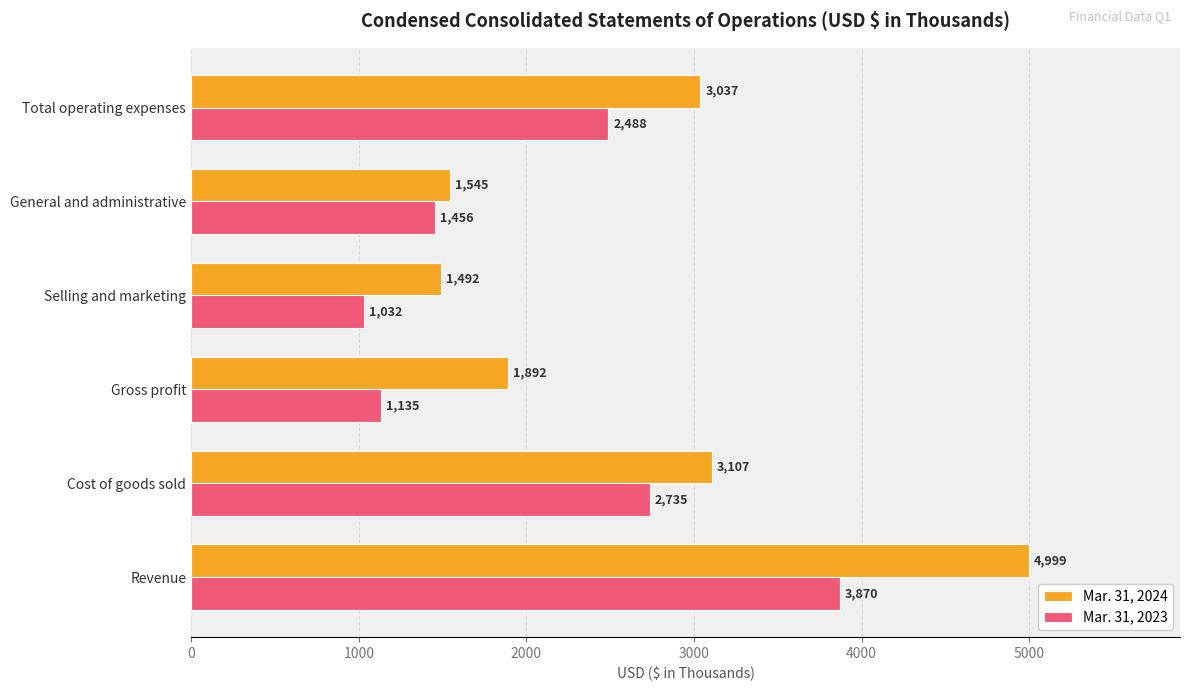

What is the average value of the Mar. 31, 2023 series?

2119